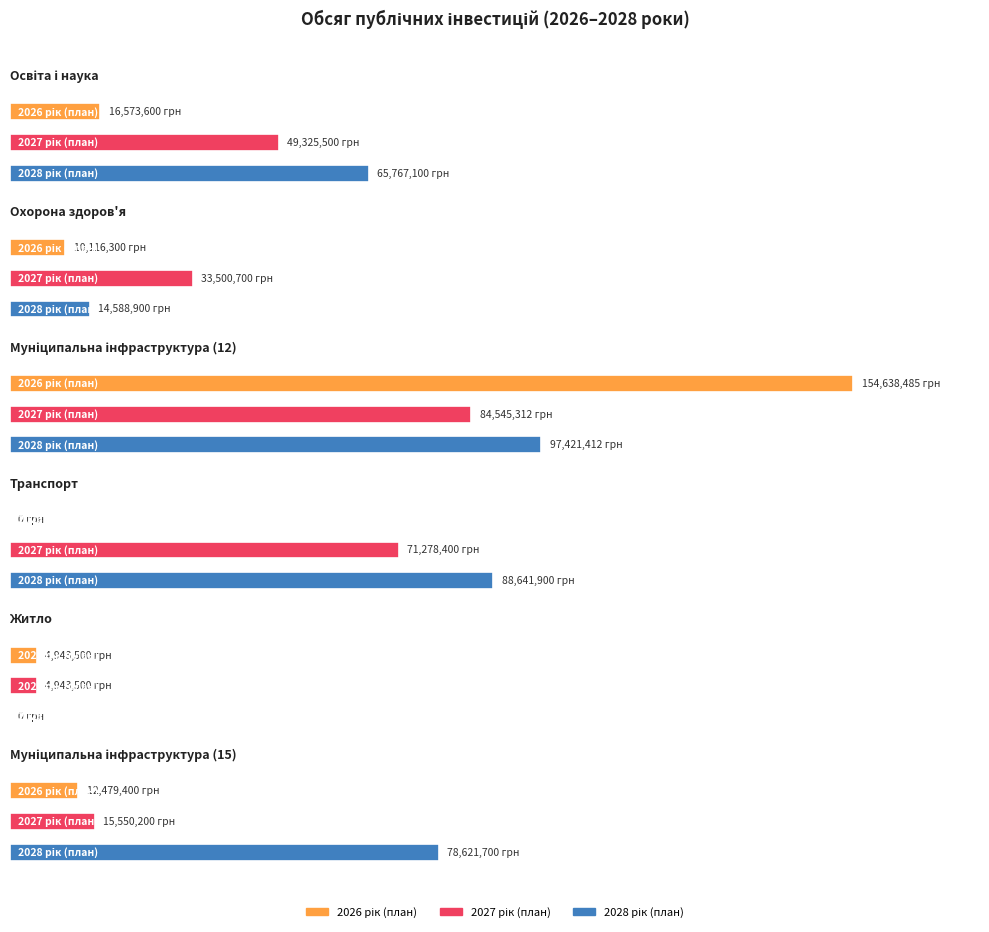

List the series in order of their peak value, lowest first.

2027 рік (план), 2028 рік (план), 2026 рік (план)